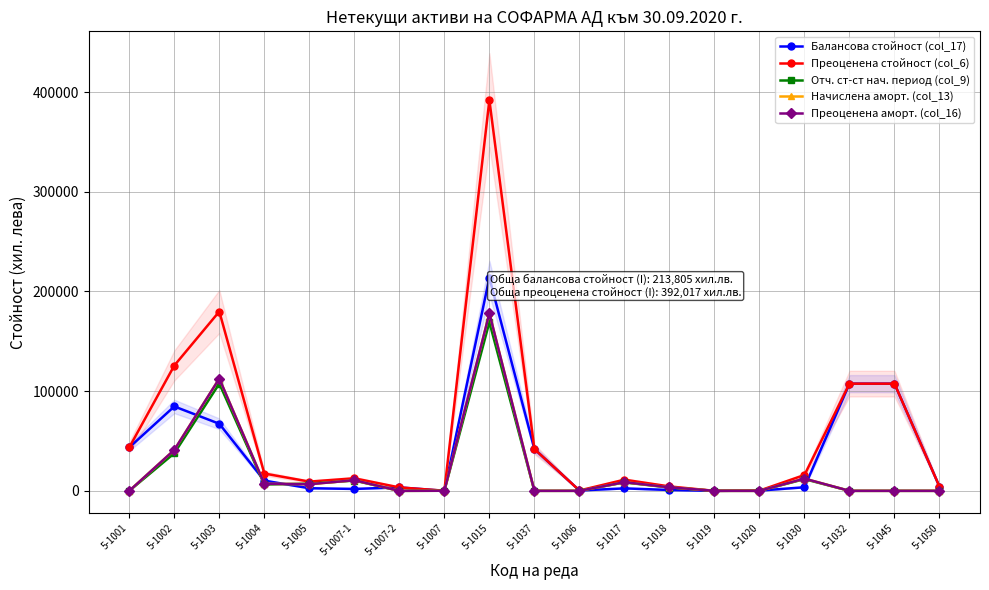

True or false: Преоценена стойност (col_6) and Начислена аморт. (col_13) cross at least once.

False